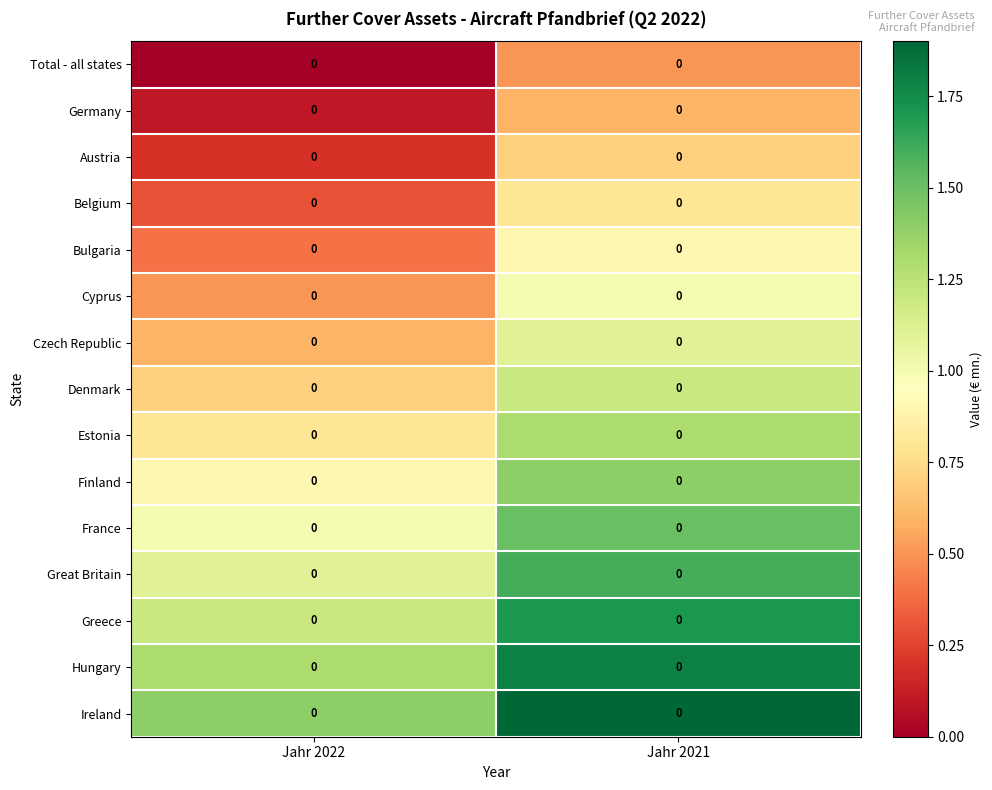

Count the number of data series in this chart.

15